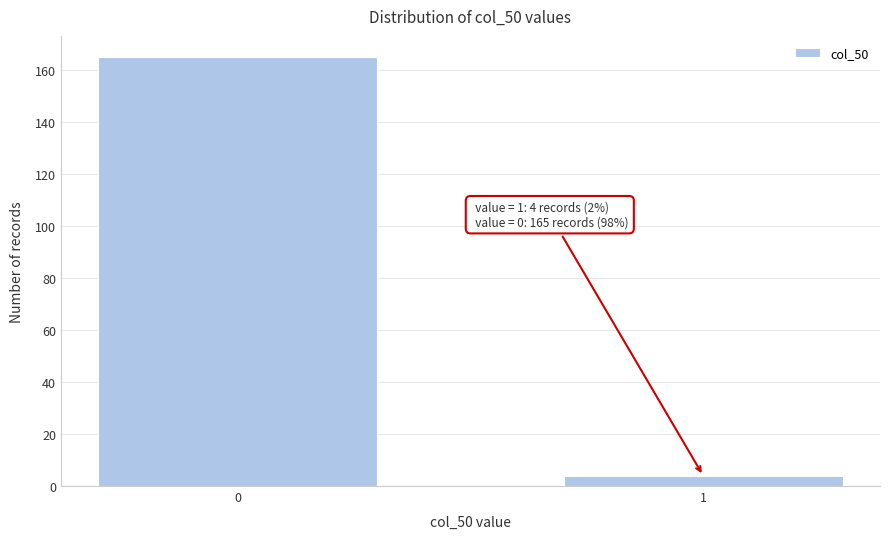

Reading left to right, what are all the values shown in this chart?

0=165	1=4